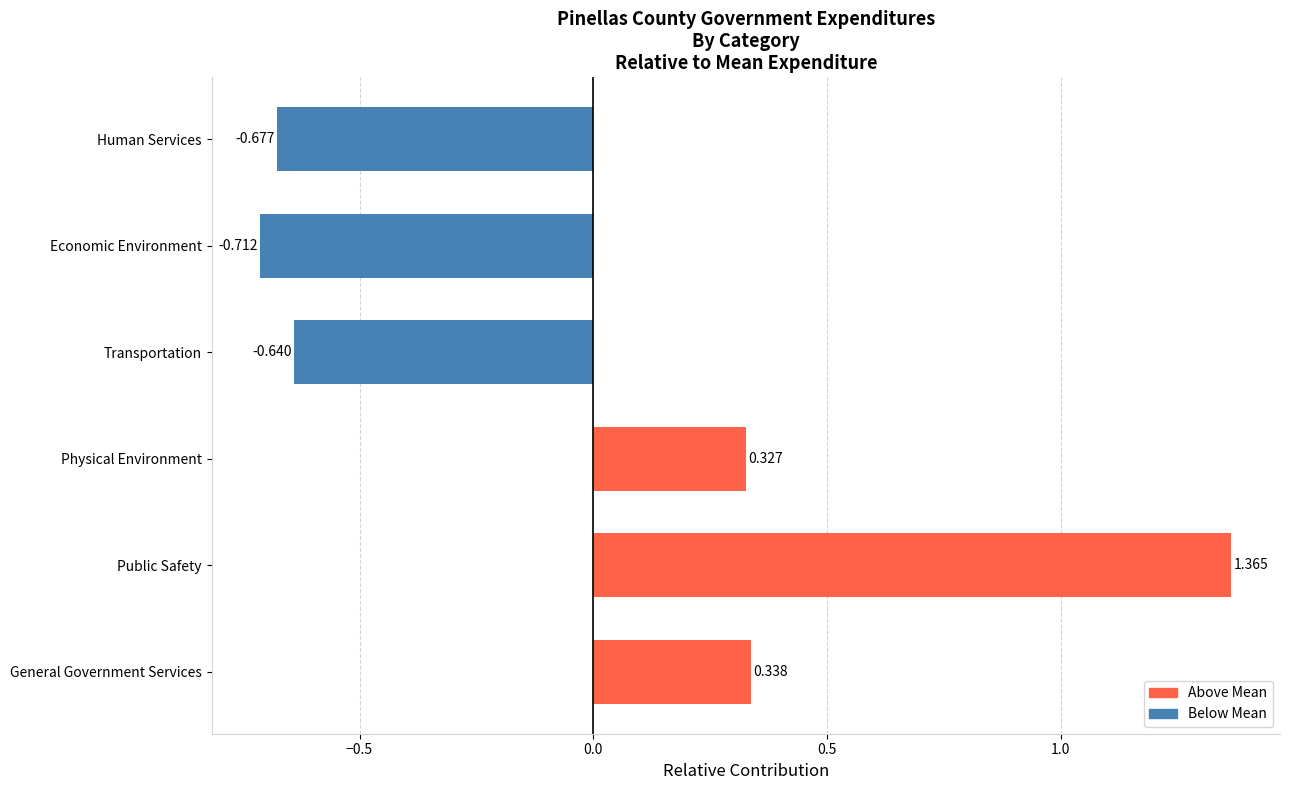

Does the chart contain any negative values?

Yes